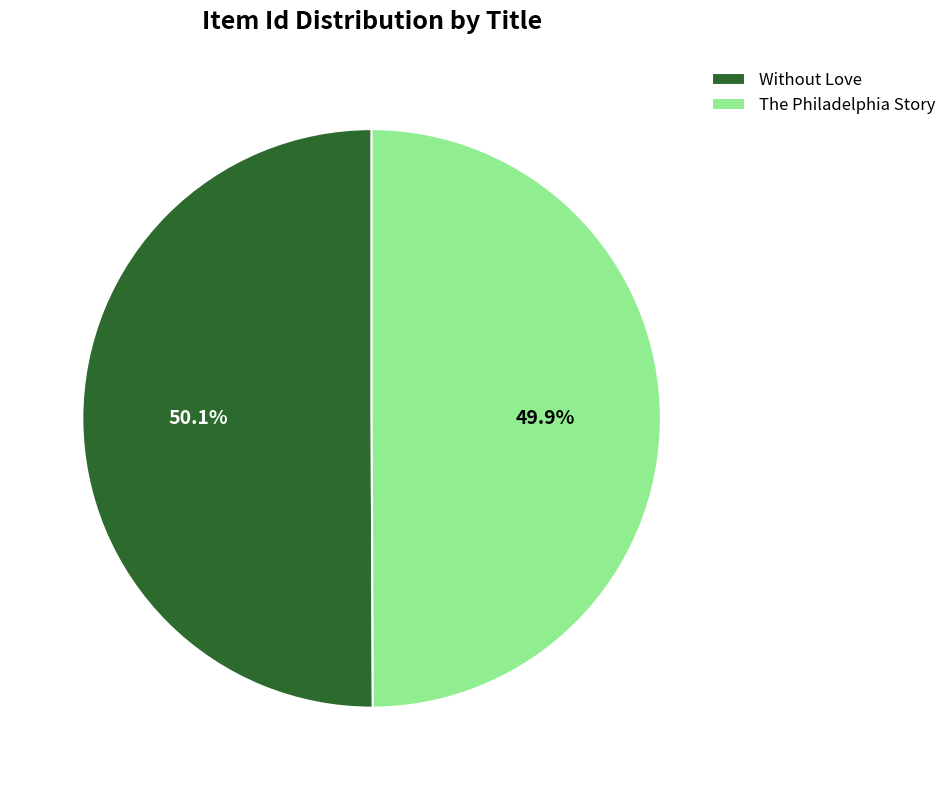

To the nearest percent, what percentage of the pie is Without Love?

50%